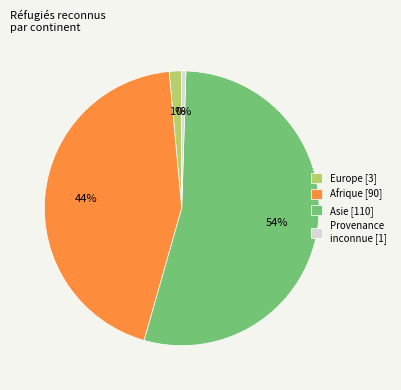

Does any single category account for the majority?

Yes